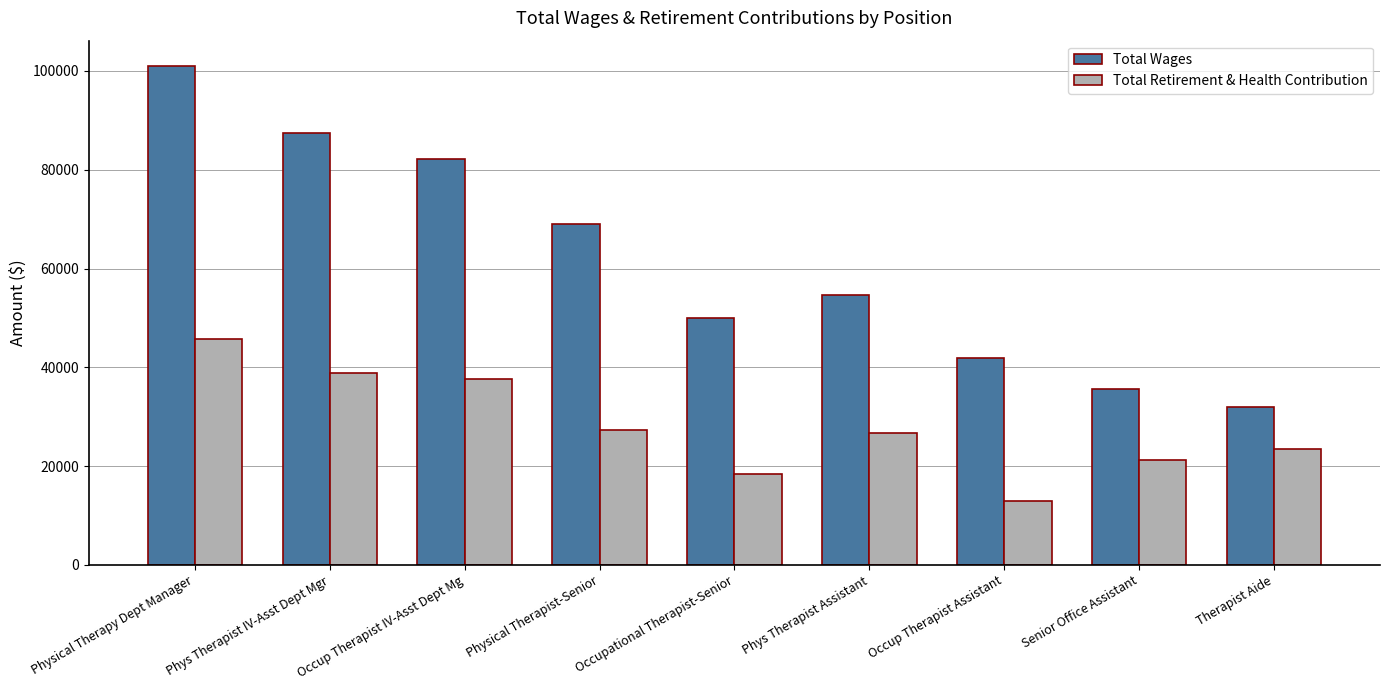

At how many categories does at least one series exceed 43119?

6